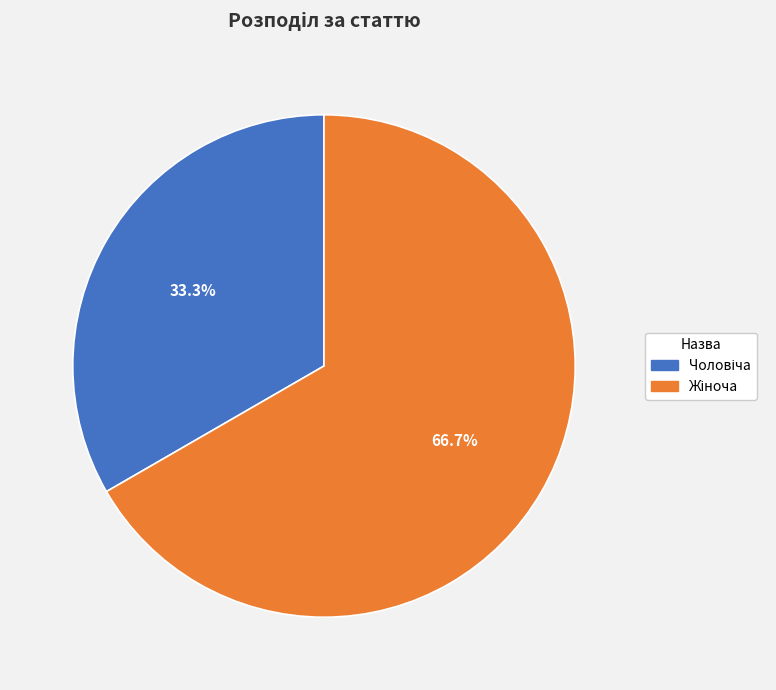

Is there any slice that represents more than half of the pie?

Yes